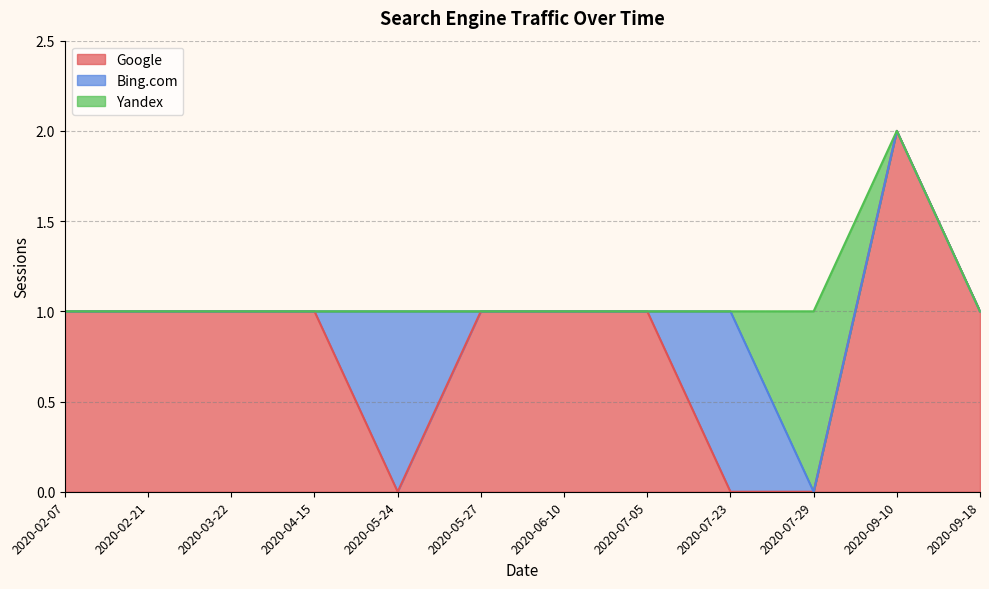

Which series has the largest range (max minus min)?

Google